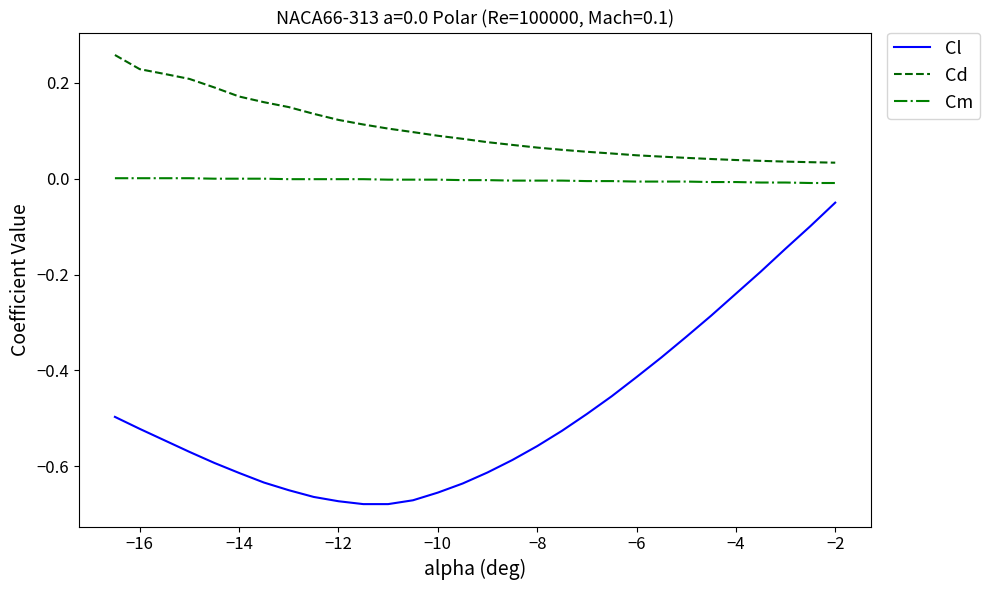

True or false: Cd and Cl cross at least once.

False